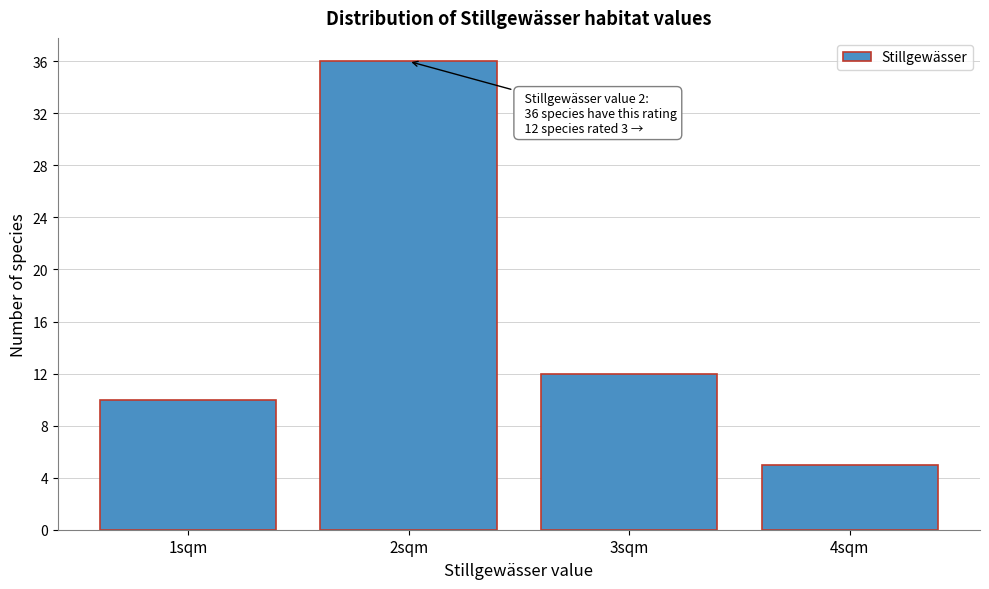

Reading left to right, extract all data points from this chart.

10	36	12	5